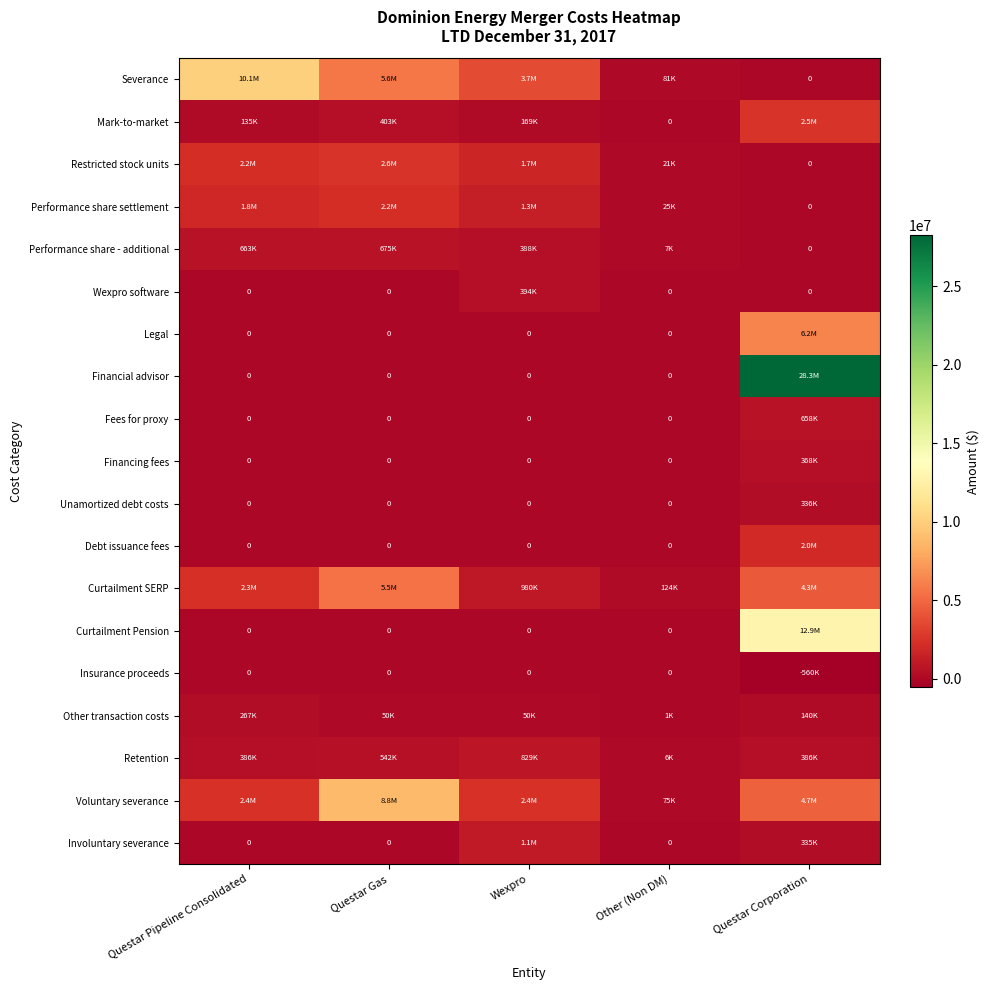

Which series changed the most between Wexpro and Other (Non DM)?

Severance